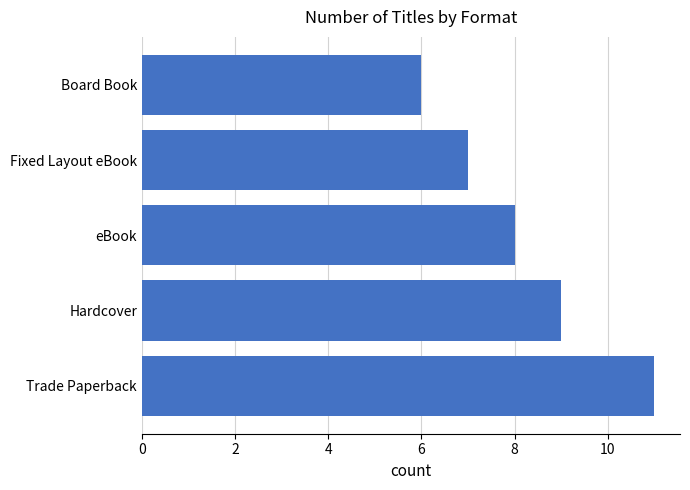

What is the difference between the maximum and minimum values?

5